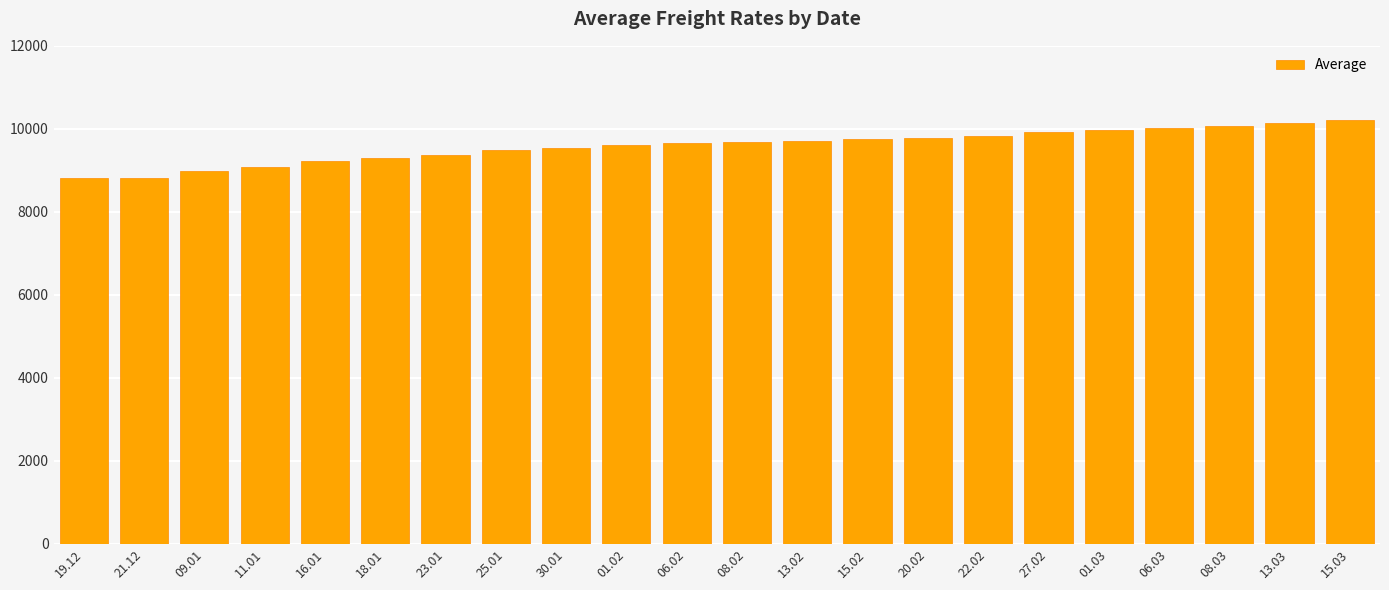

How many bars are there in total?

22